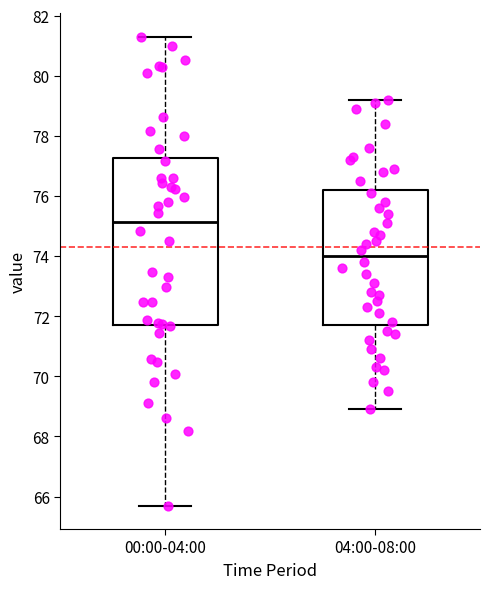

Where does the lower whisker of the box for 04:00-08:00 end on the y-axis? The values are not printed on the chart, so give them approximately, as read against the axis.

69.0